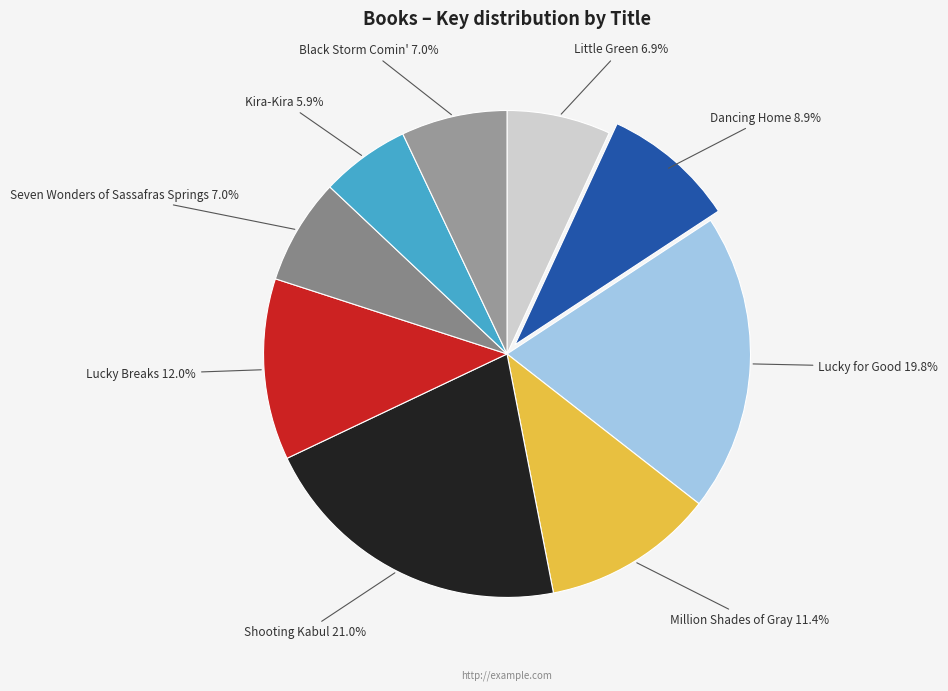

To the nearest percent, what portion does Kira-Kira represent?

6%